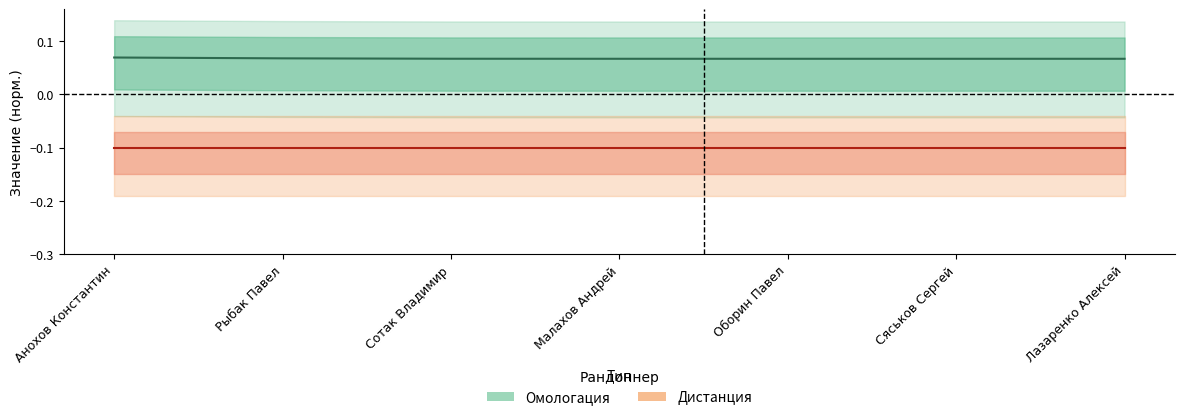

What is the label of the 1st point from the left?

Анохов Константин